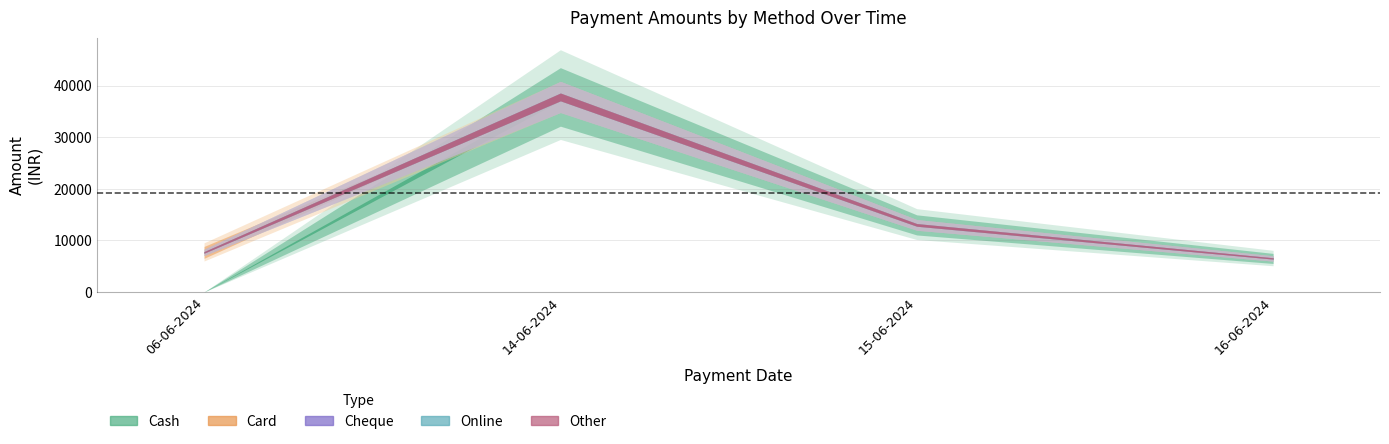

Which has a higher value, 06-06-2024 or 16-06-2024?

16-06-2024